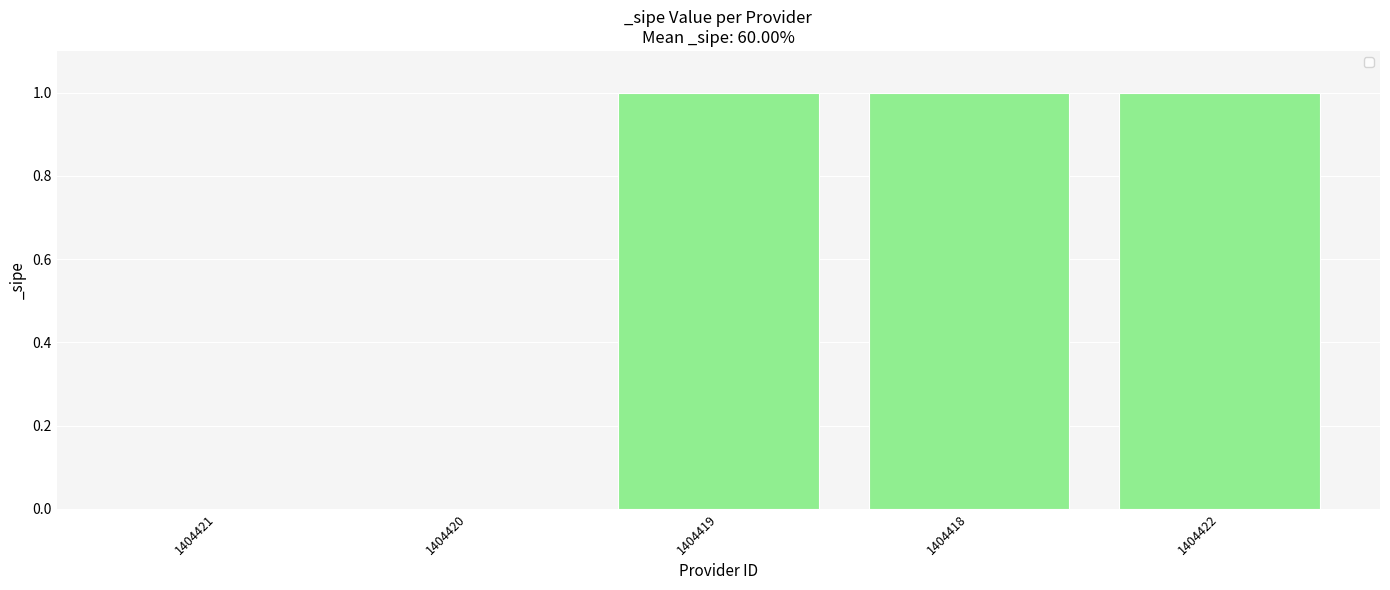

What is the change in value from 1404420 to 1404422?

+1